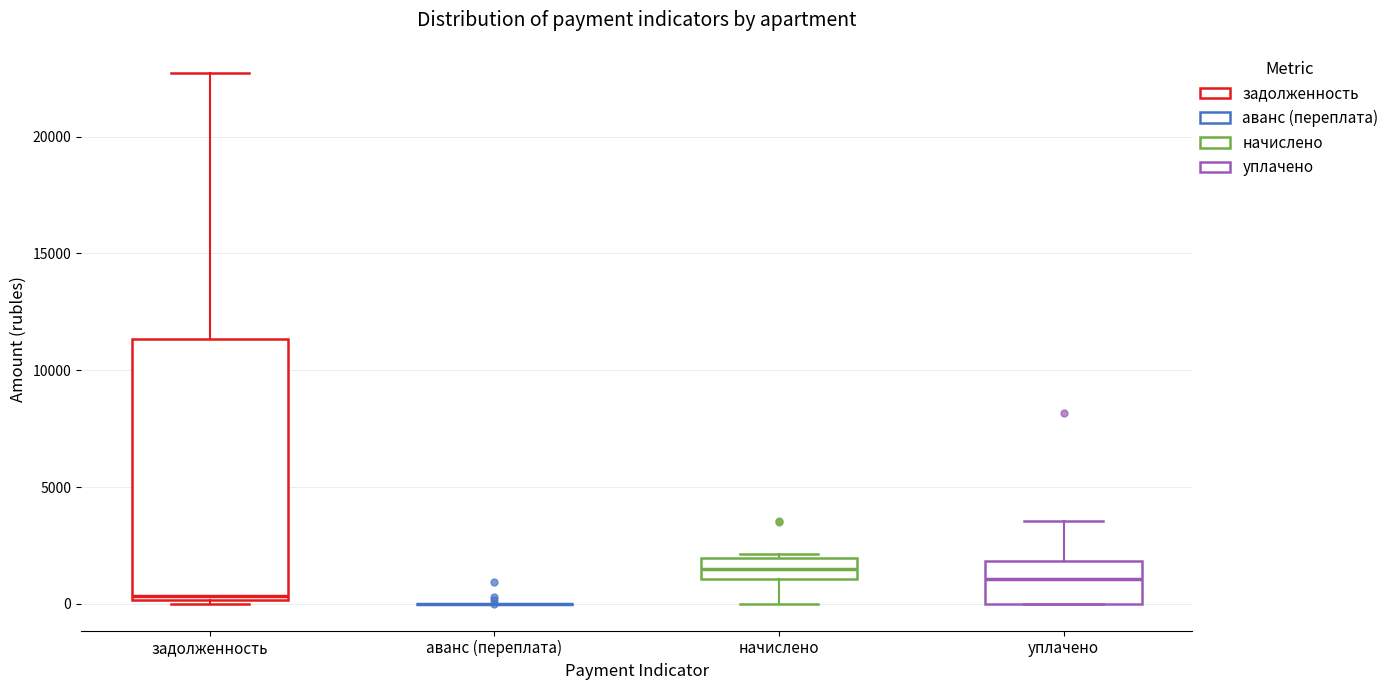

Comparing the boxes themselves (not the whiskers), which one is the tallest?

задолженность